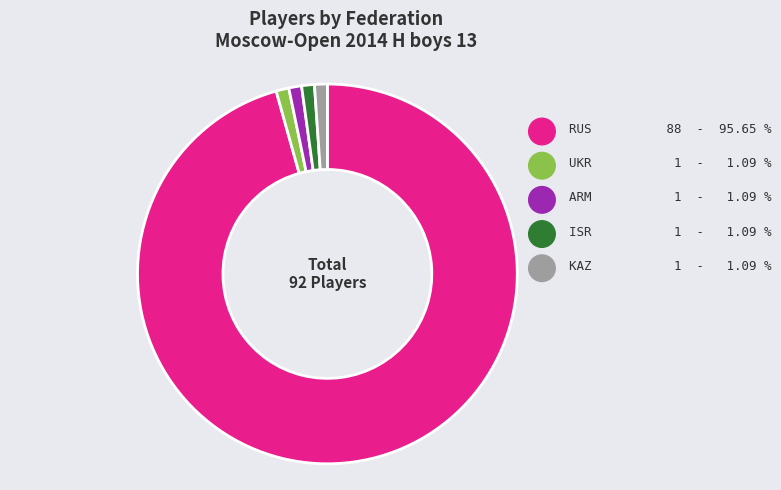

Is it true that RUS is 96% of the pie?

True